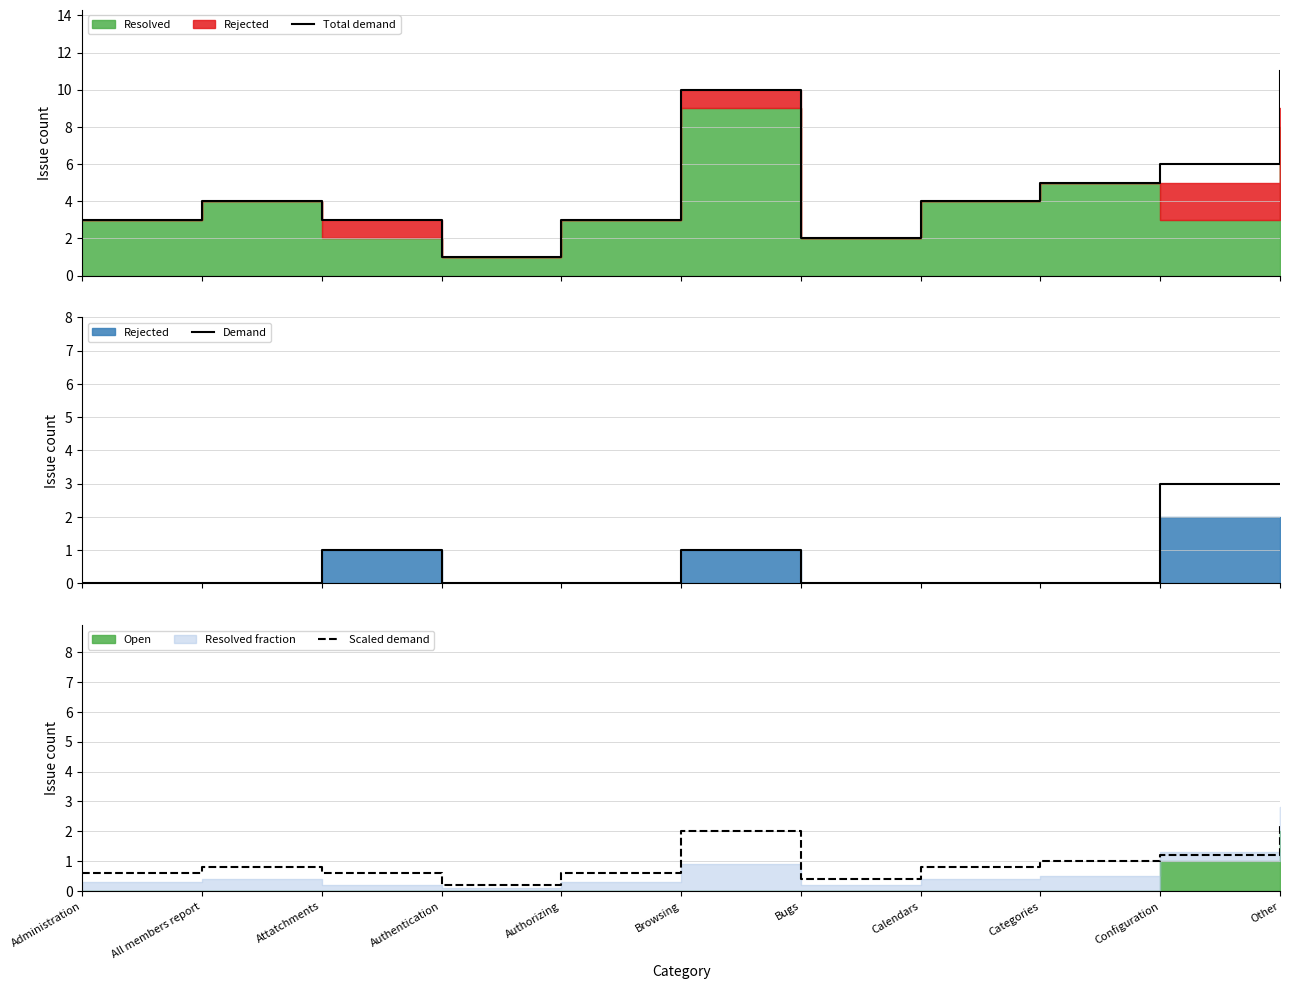

Reading right to left, list all the values displayed in this chart.

Total demand: Other=11.0	Configuration=6.0	Categories=5.0	Calendars=4.0	Bugs=2.0	Browsing=10.0	Authorizing=3.0	Authentication=1.0	Attatchments=3.0	All members report=4.0	Administration=3.0
Demand: Other=3.0	Configuration=3.0	Categories=0.0	Calendars=0.0	Bugs=0.0	Browsing=1.0	Authorizing=0.0	Authentication=0.0	Attatchments=1.0	All members report=0.0	Administration=0.0
Scaled demand: Other=2.2	Configuration=1.2	Categories=1.0	Calendars=0.8	Bugs=0.4	Browsing=2.0	Authorizing=0.6	Authentication=0.2	Attatchments=0.6	All members report=0.8	Administration=0.6